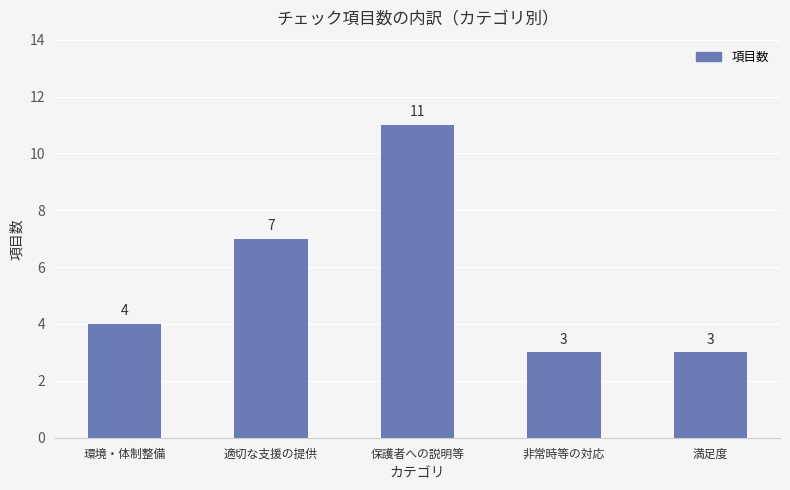

How many values are below 4?

2